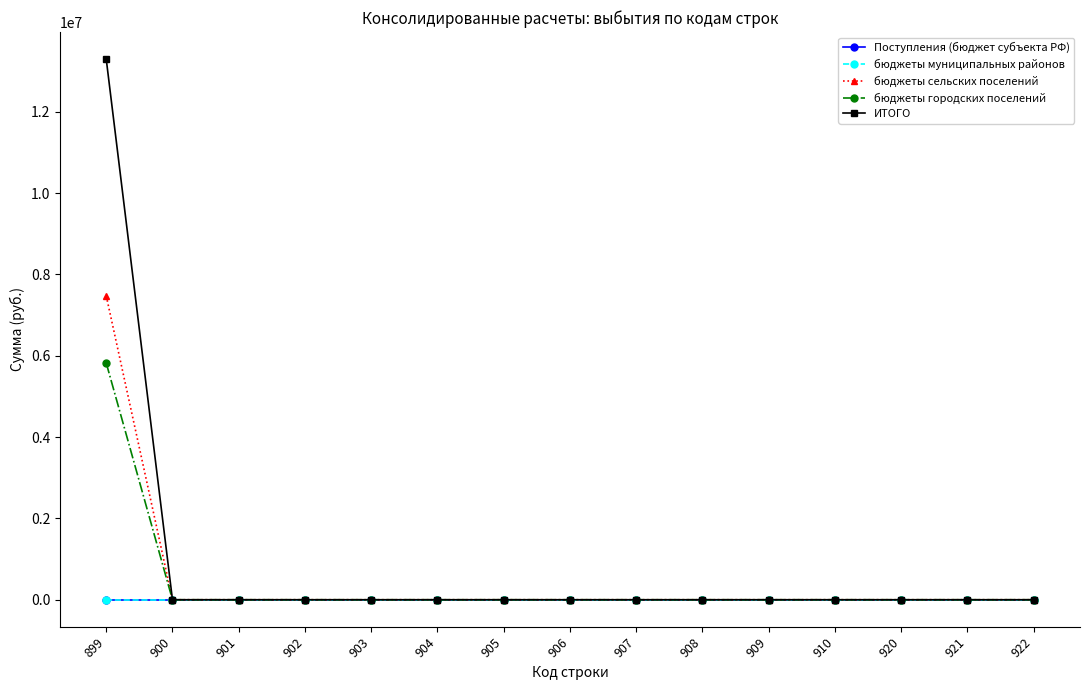

Which label corresponds to the largest value in the chart?

899